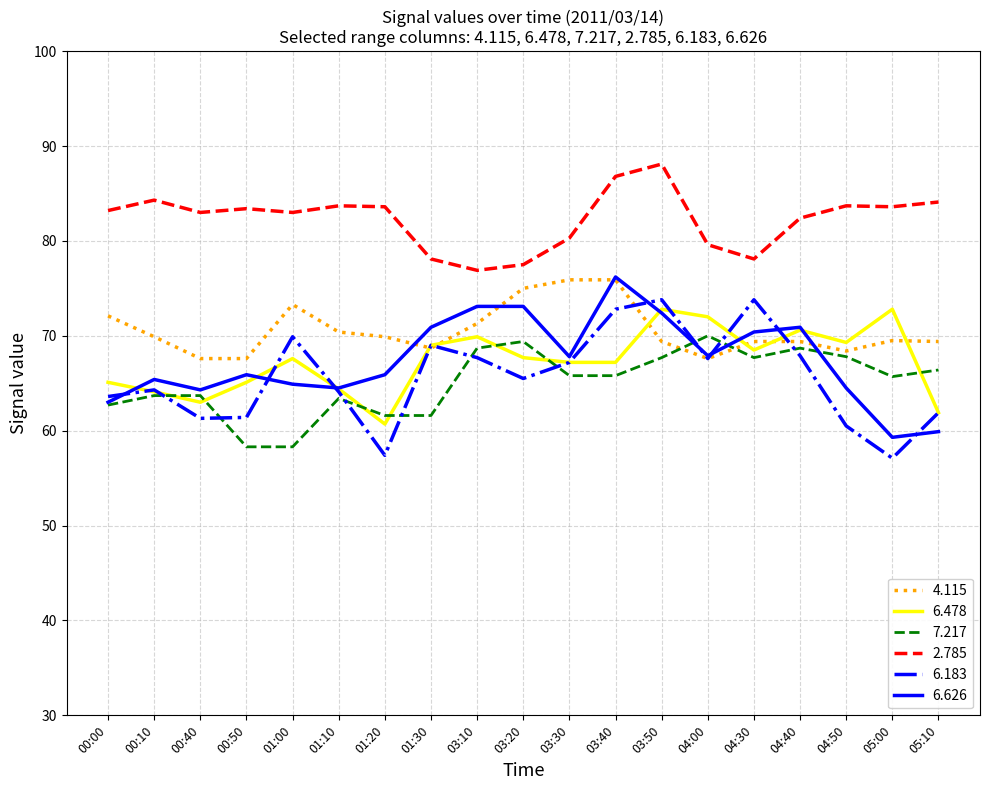

What is the difference between the highest and lowest values at 04:40?

14.5